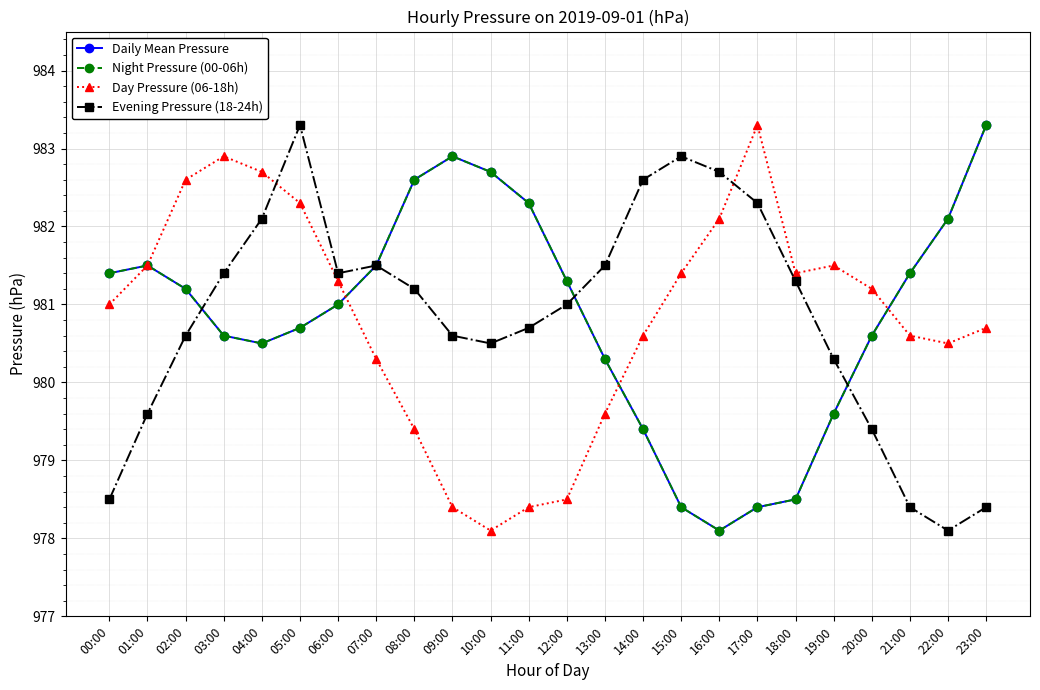

What value does the Night Pressure (00-06h) series have at 03:00?

980.6